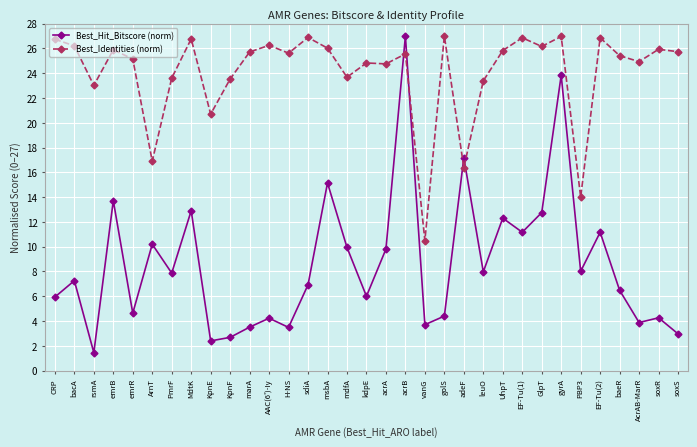

At which category is the sum across all series the highest?

acrB